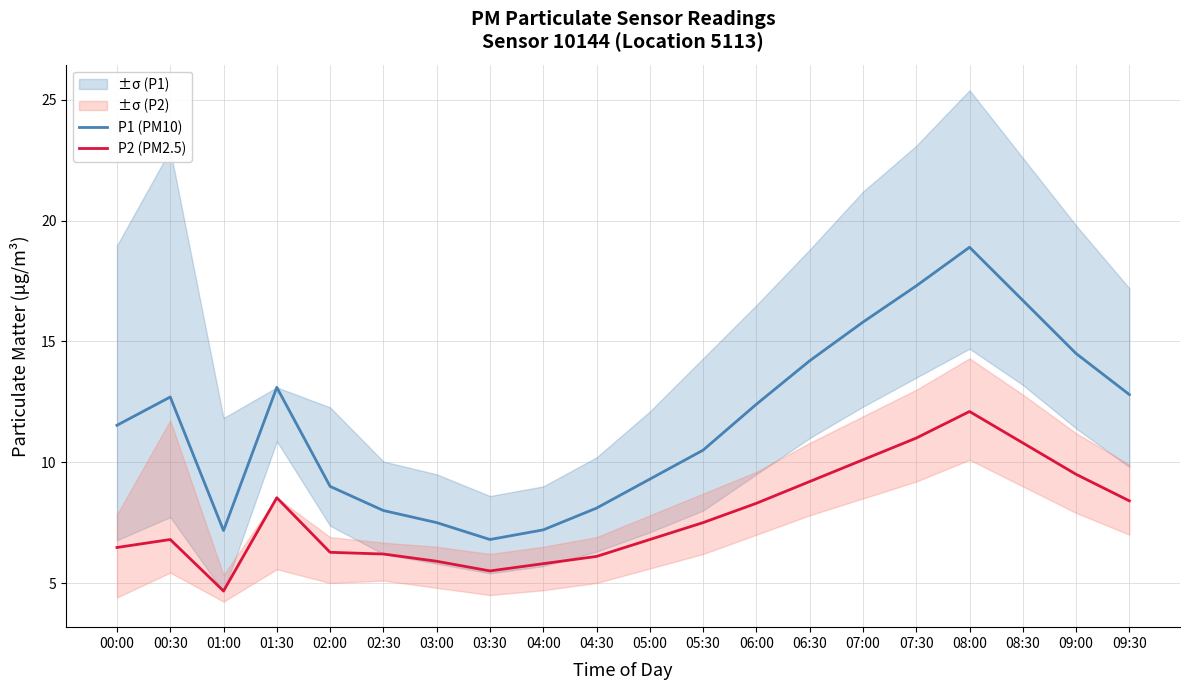

Reading left to right, extract all data points from this chart.

P1 (PM10): 00:00=11.5	00:30=12.7	01:00=7.2	01:30=13.1	02:00=9.0	02:30=8.0	03:00=7.5	03:30=6.8	04:00=7.2	04:30=8.1	05:00=9.3	05:30=10.5	06:00=12.4	06:30=14.2	07:00=15.8	07:30=17.3	08:00=18.9	08:30=16.7	09:00=14.5	09:30=12.8
P2 (PM2.5): 00:00=6.5	00:30=6.8	01:00=4.7	01:30=8.5	02:00=6.3	02:30=6.2	03:00=5.9	03:30=5.5	04:00=5.8	04:30=6.1	05:00=6.8	05:30=7.5	06:00=8.3	06:30=9.2	07:00=10.1	07:30=11.0	08:00=12.1	08:30=10.8	09:00=9.5	09:30=8.4